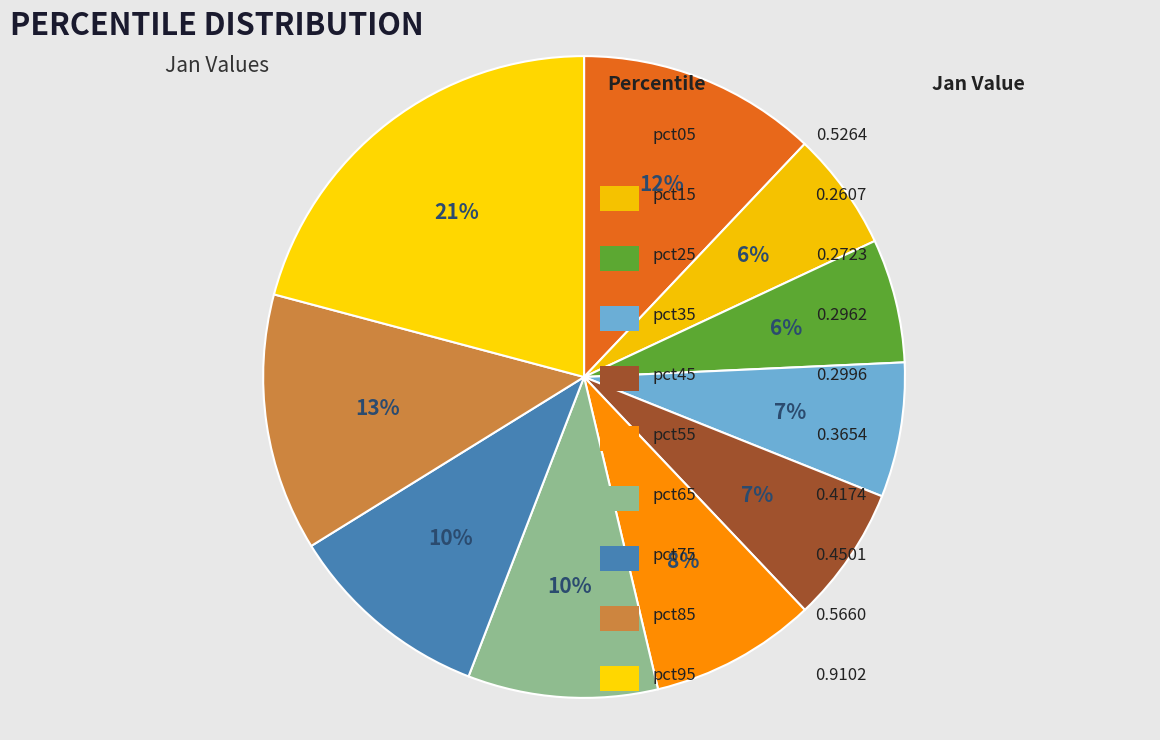

How many slices are in this pie chart?

10